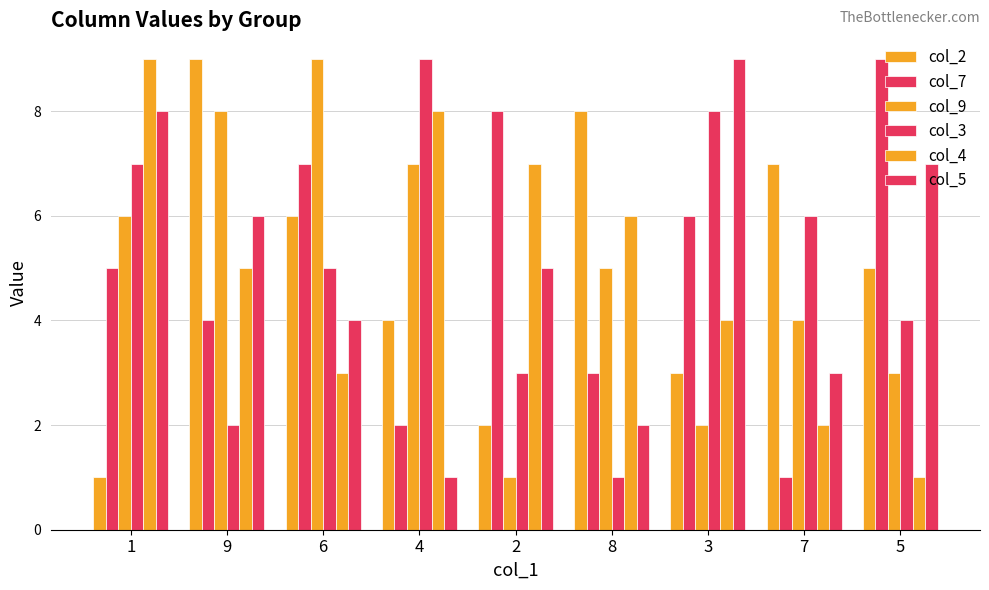

What is the maximum value shown in the chart?

9